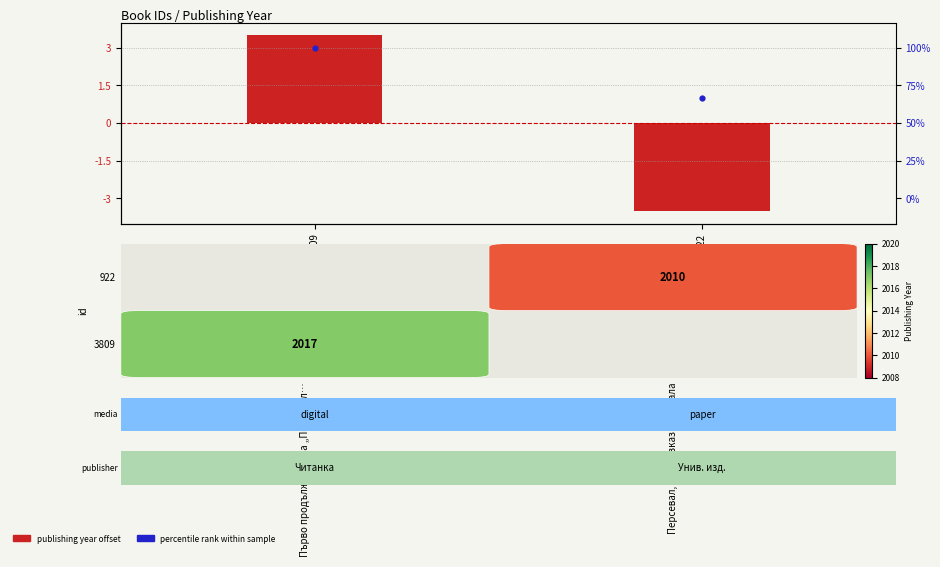

The publishing year offset series shows -3.5 at 922. True or false?

True